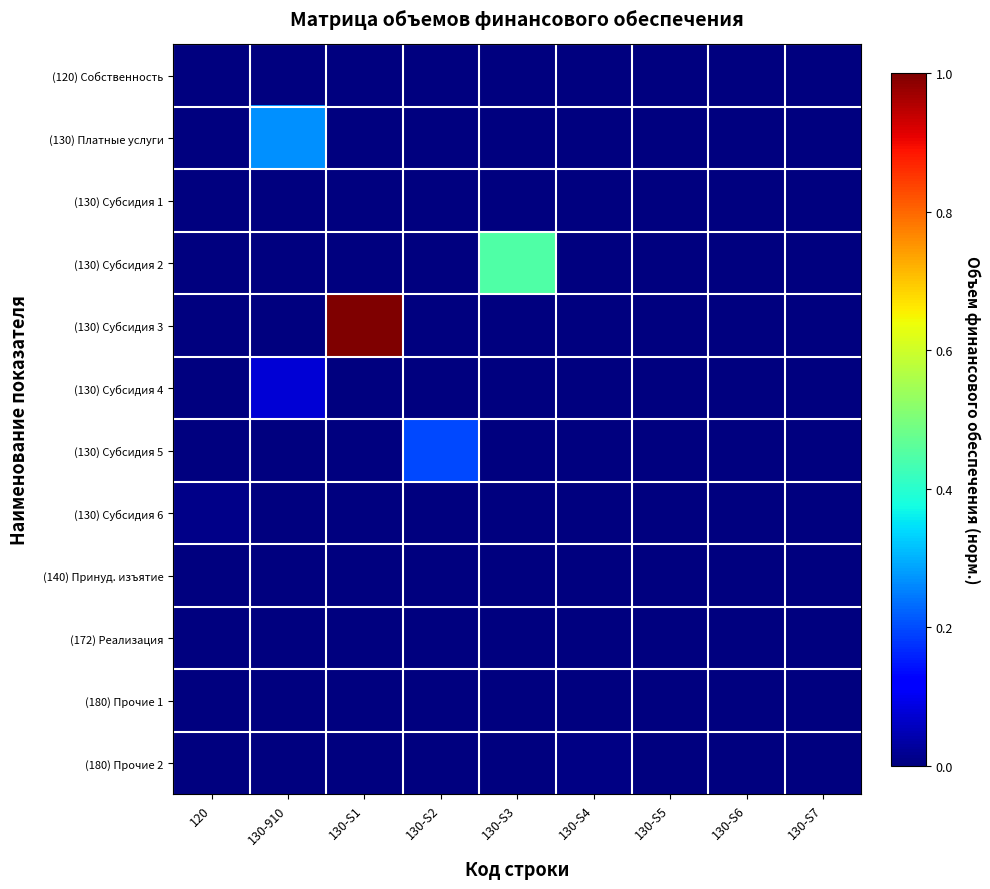

Which series has the widest spread of values?

(130) Субсидия 3